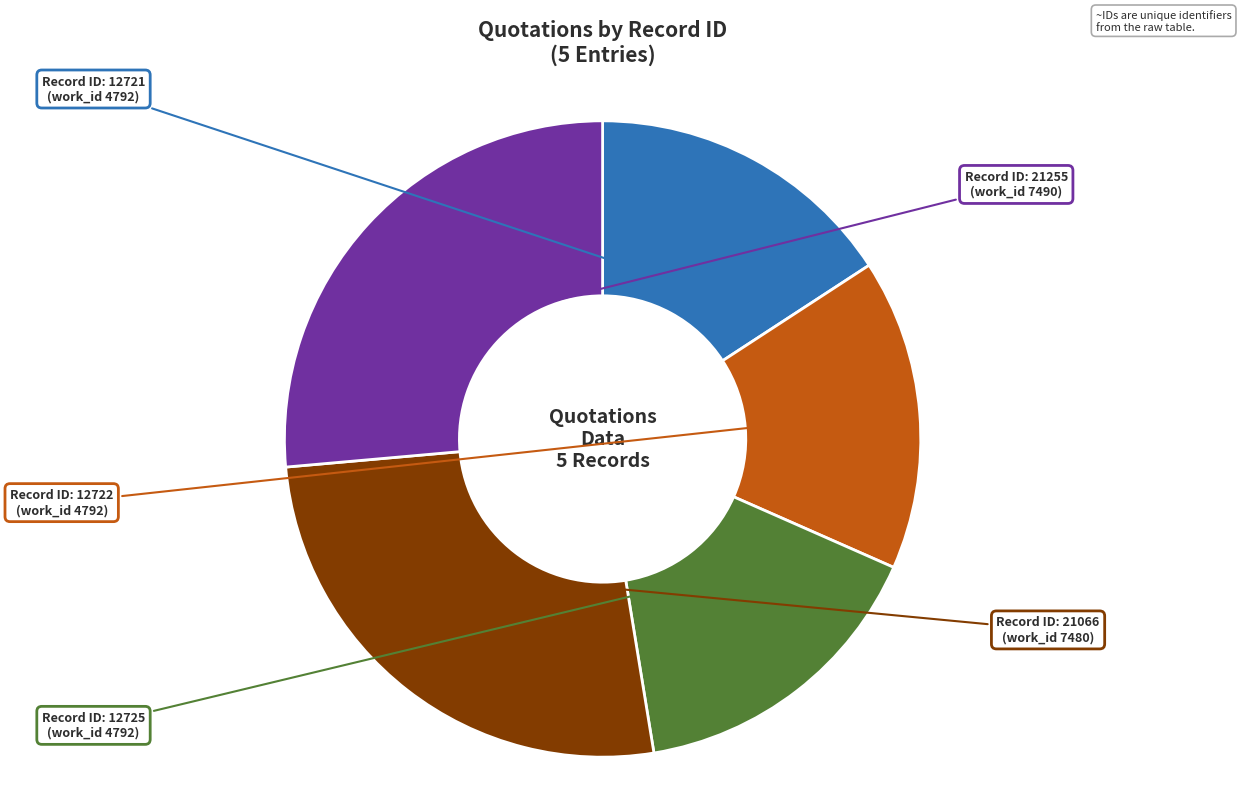

Is there any slice that represents more than half of the pie?

No